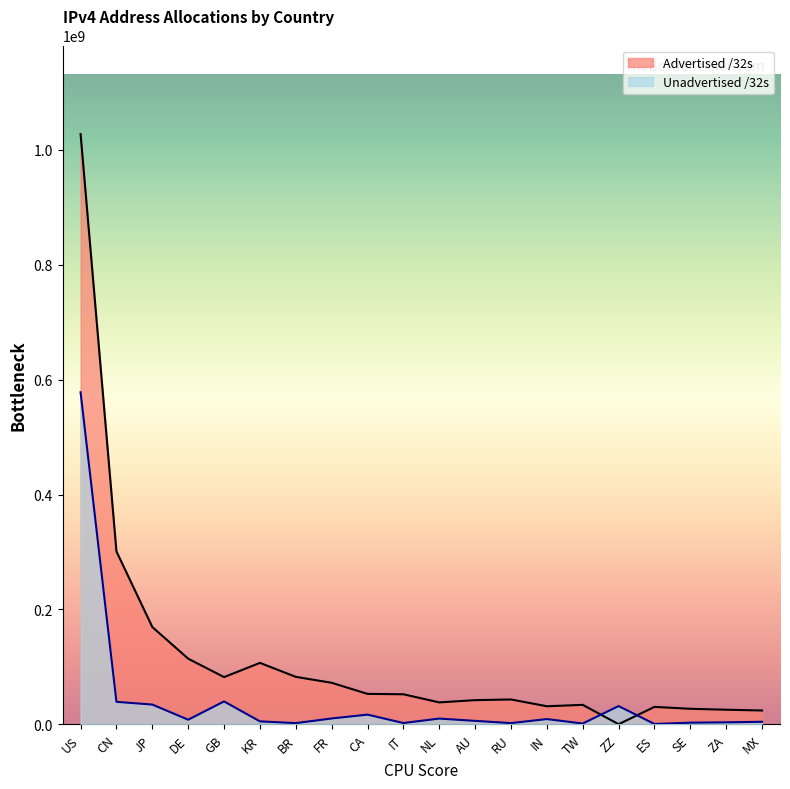

At which label does Advertised /32s reach its minimum?

ZZ